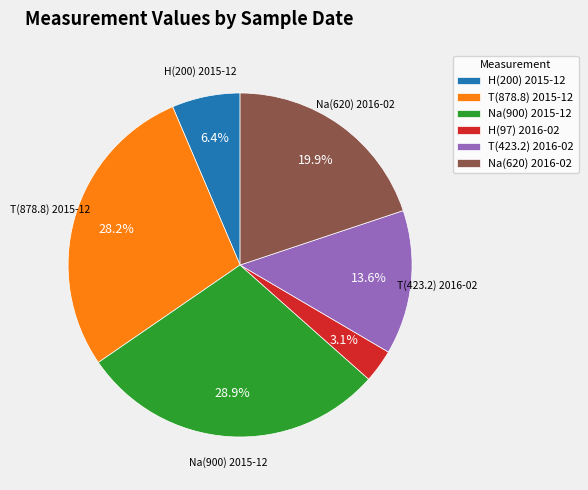

Is there any slice that represents more than half of the pie?

No